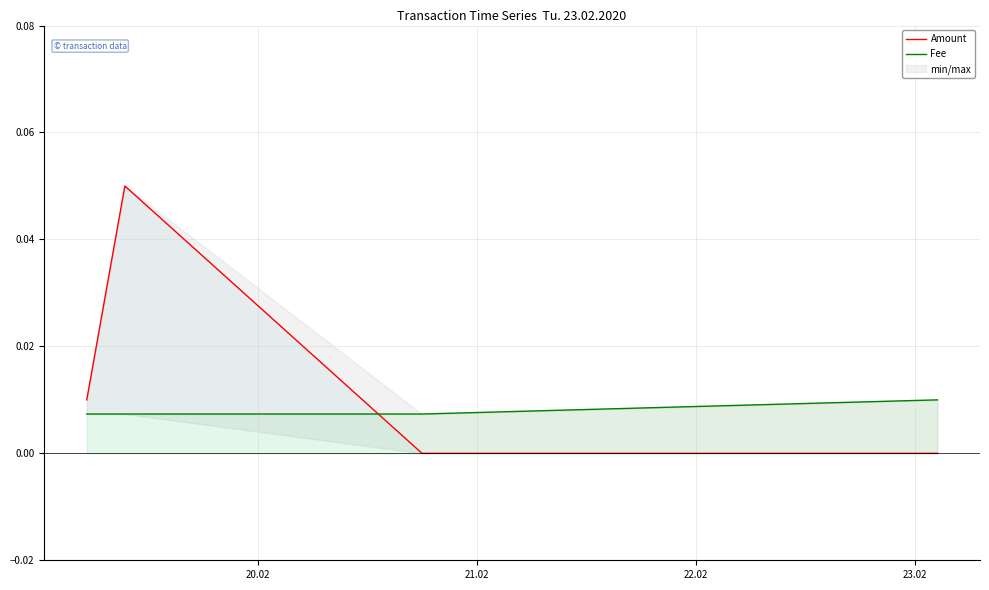

Rank the series by their average value, from highest to lowest.

Amount, Fee